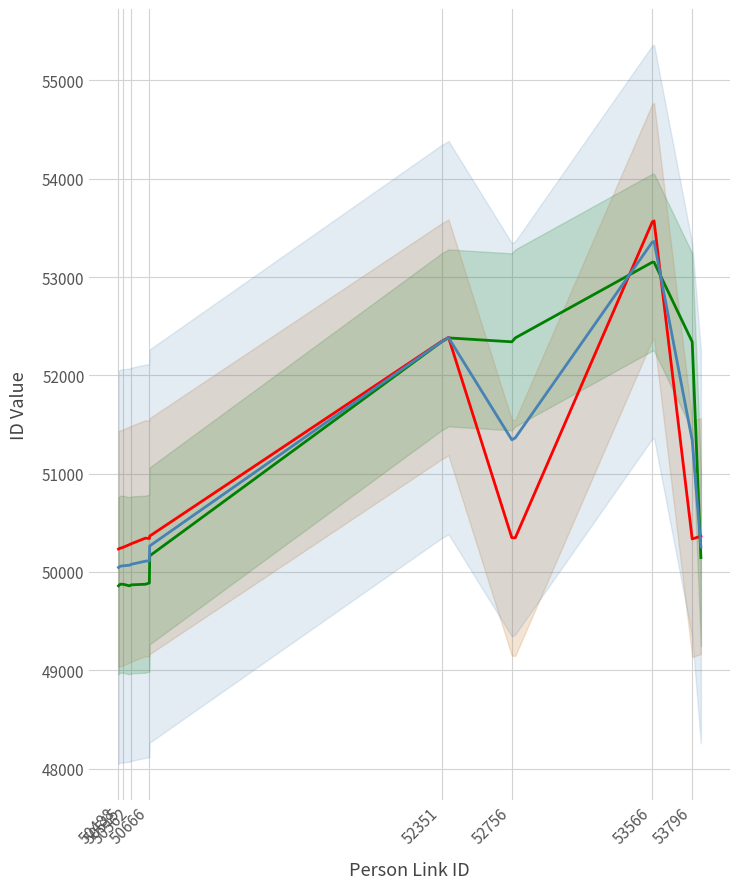

What are all the series names shown in the legend?

Science Activity ID, Person ID, Mean of IDs